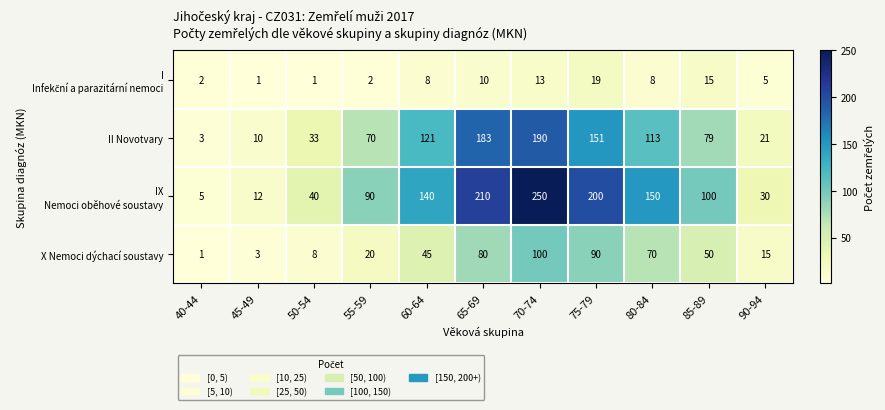

Read the X Nemoci dýchací soustavy value at 70-74, to the nearest 10.

100